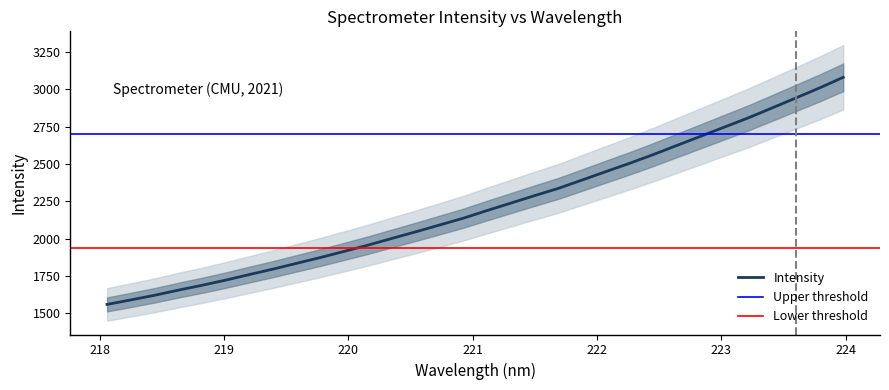

Reading right to left, what are all the values shown in this chart?

3080.6	3009.2	2942.1	2875.4	2809.2	2747.9	2686.4	2625.1	2563.7	2505.0	2449.5	2393.1	2337.3	2288.8	2238.8	2189.1	2137.9	2092.2	2046.7	2002.6	1958.0	1916.2	1875.1	1836.3	1797.3	1760.6	1723.2	1688.3	1655.7	1621.4	1590.2	1560.2